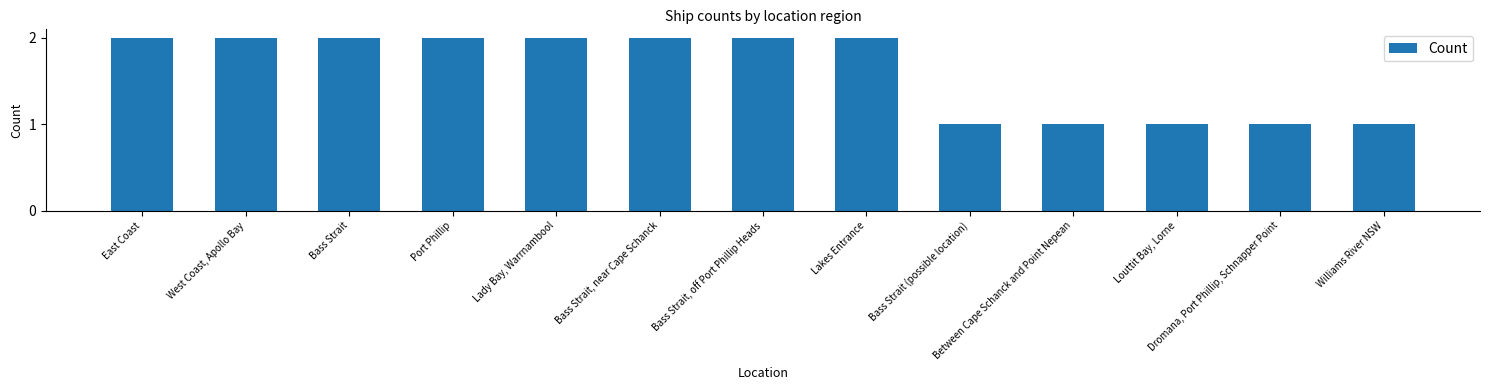

What is the difference between the values at West Coast, Apollo Bay and Bass Strait (possible location)?

1